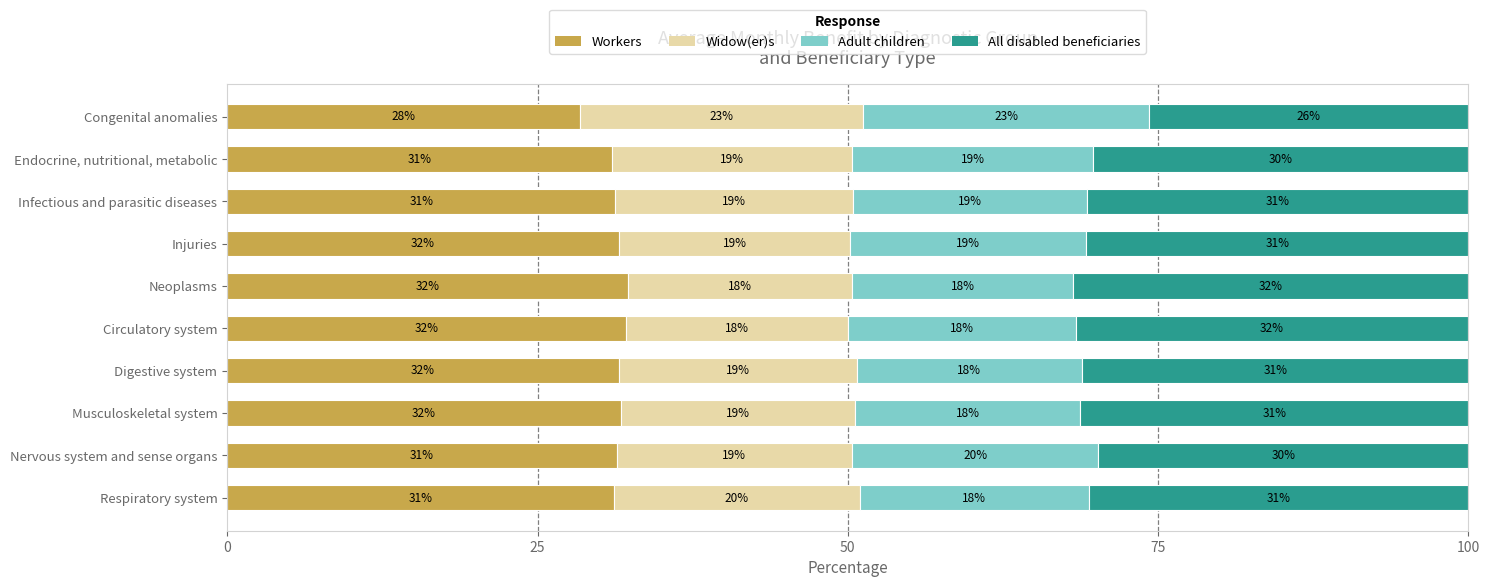

What is the maximum value for Workers?

32.3